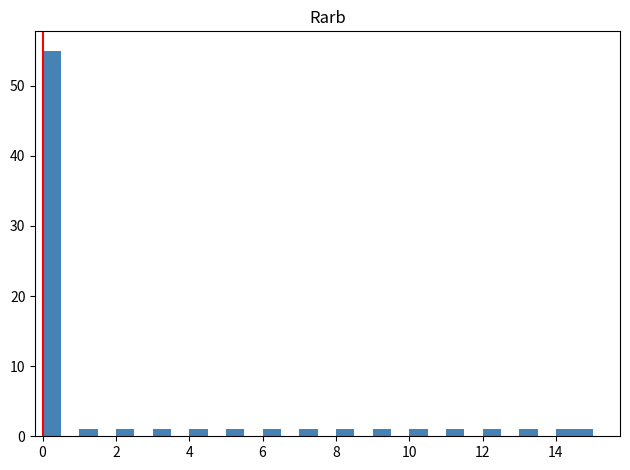

Around what value on the x-axis is the tallest bar? Give the approximate position of its centre, as read against the axis.

0.2